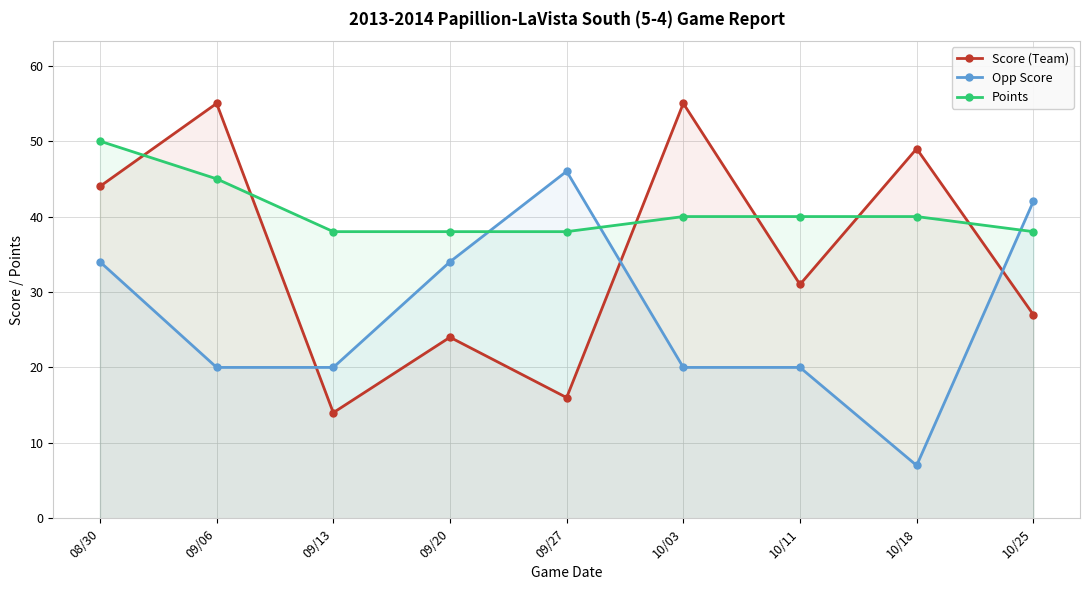

What is the label of the 6th point from the left?

10/03